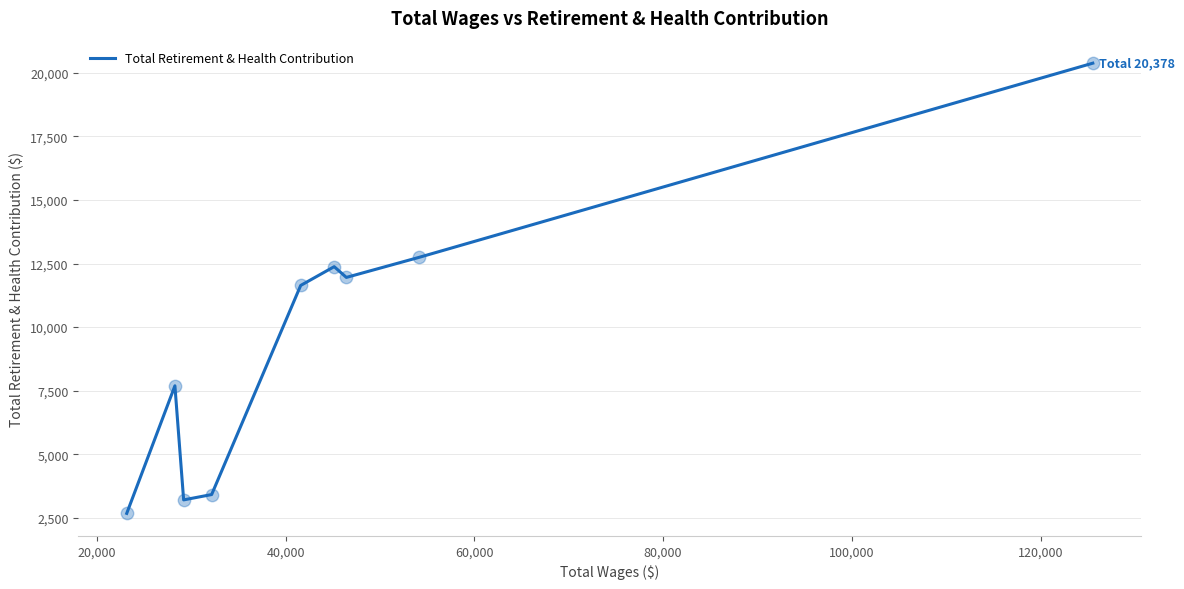

What is the difference between the maximum and minimum values?

17702